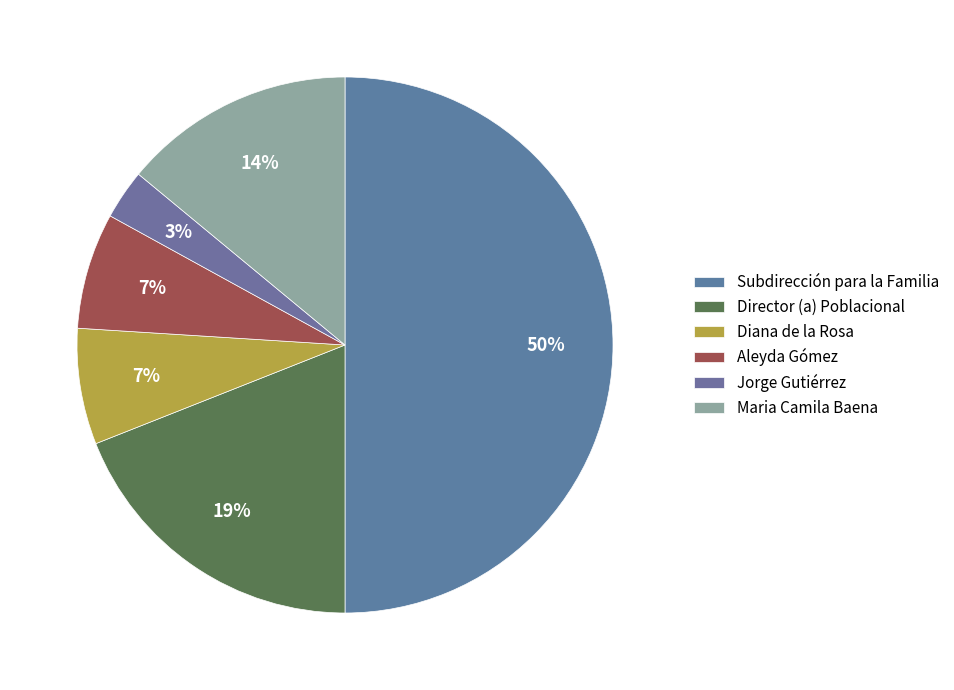

Combined, do Diana de la Rosa and Jorge Gutiérrez account for over 50%?

No